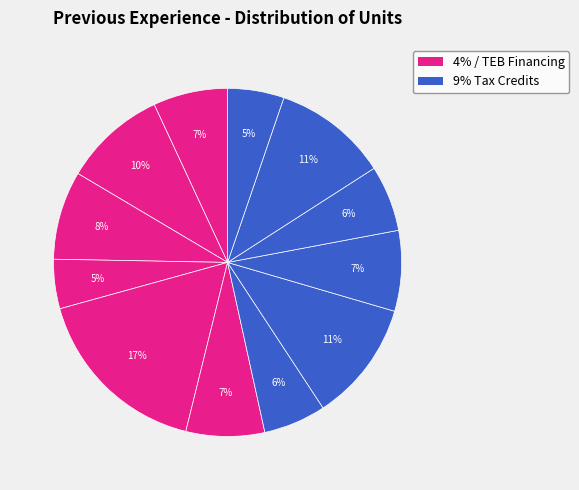

How many slices are in this pie chart?

12